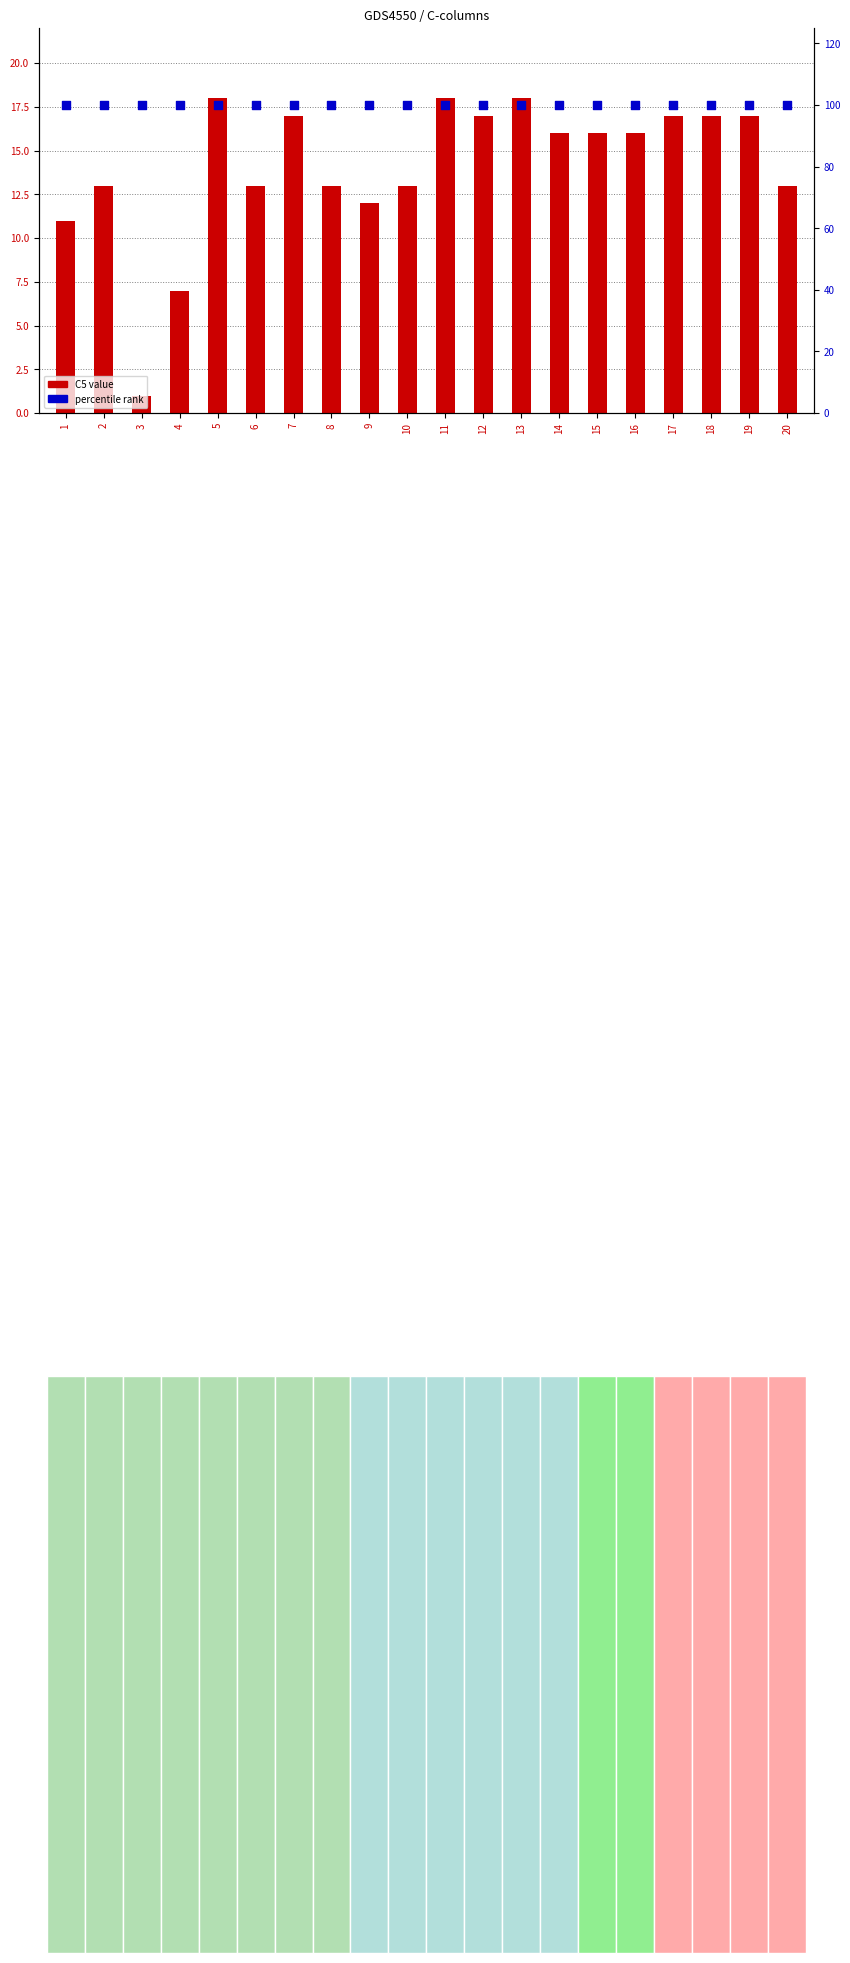

Which series has the largest Y range (max minus min)?

C5 value